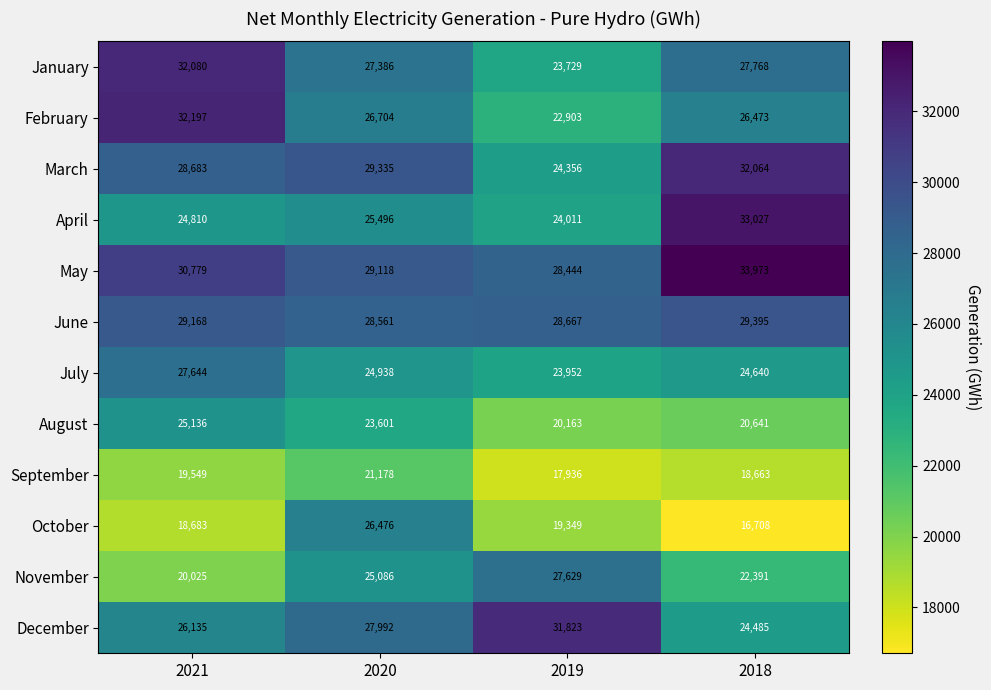

What is the total value across all series at 2021?

314889